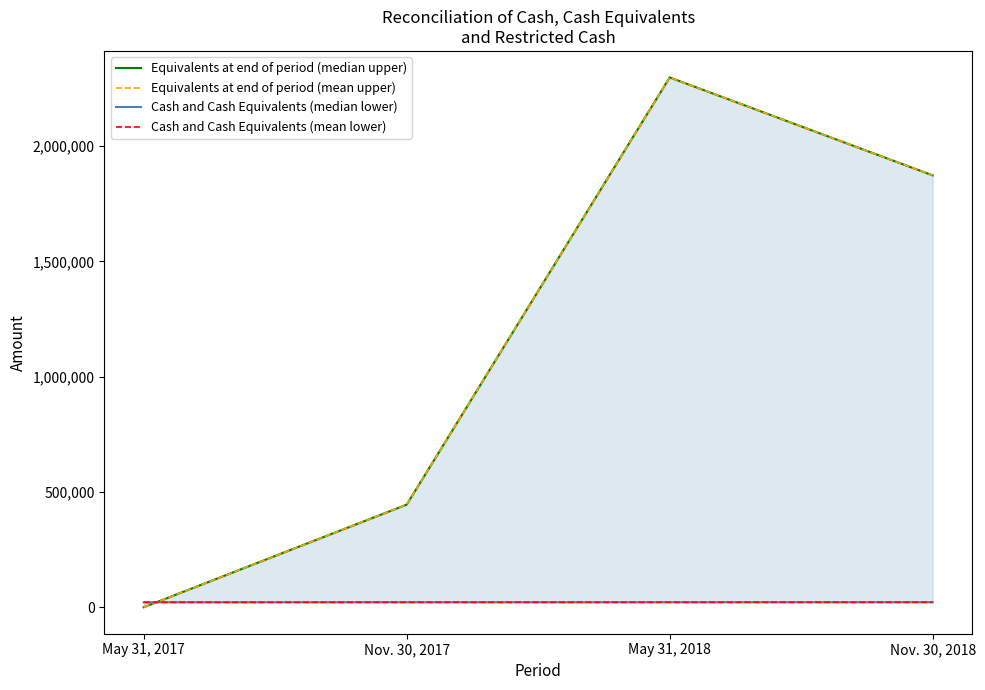

How many Equivalents at end of period (mean upper) values are between 445194 and 2297890?

3